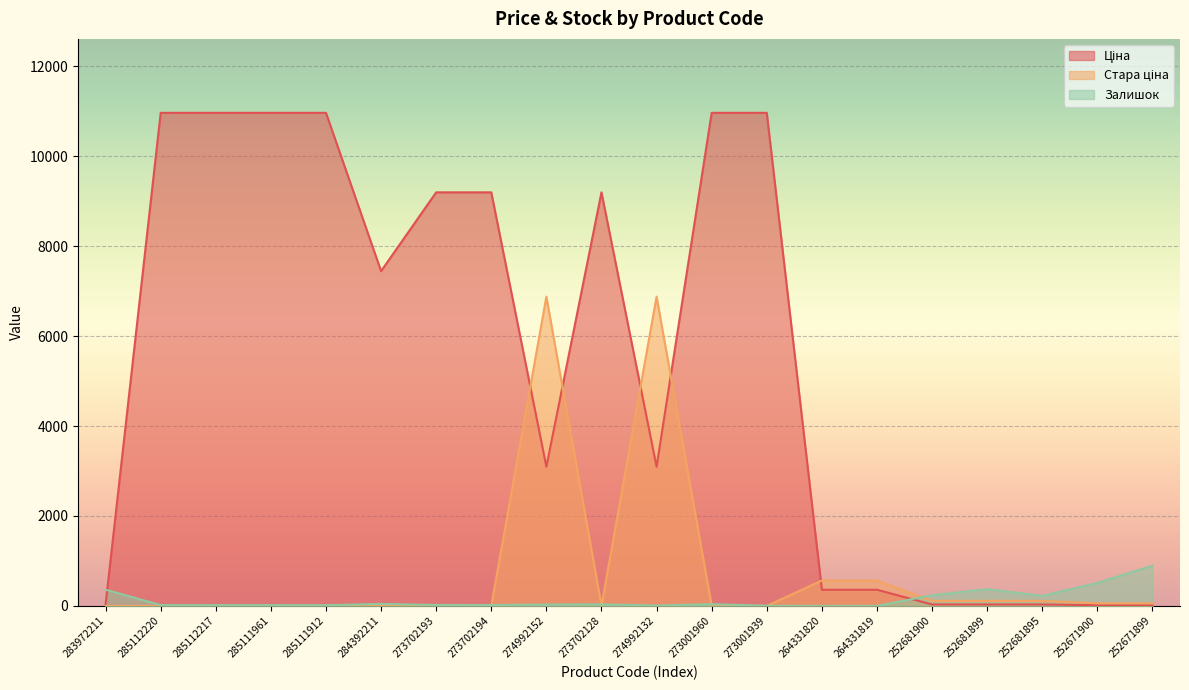

Is the value of Ціна at 285111961 greater than the value of Залишок at 252681900?

Yes